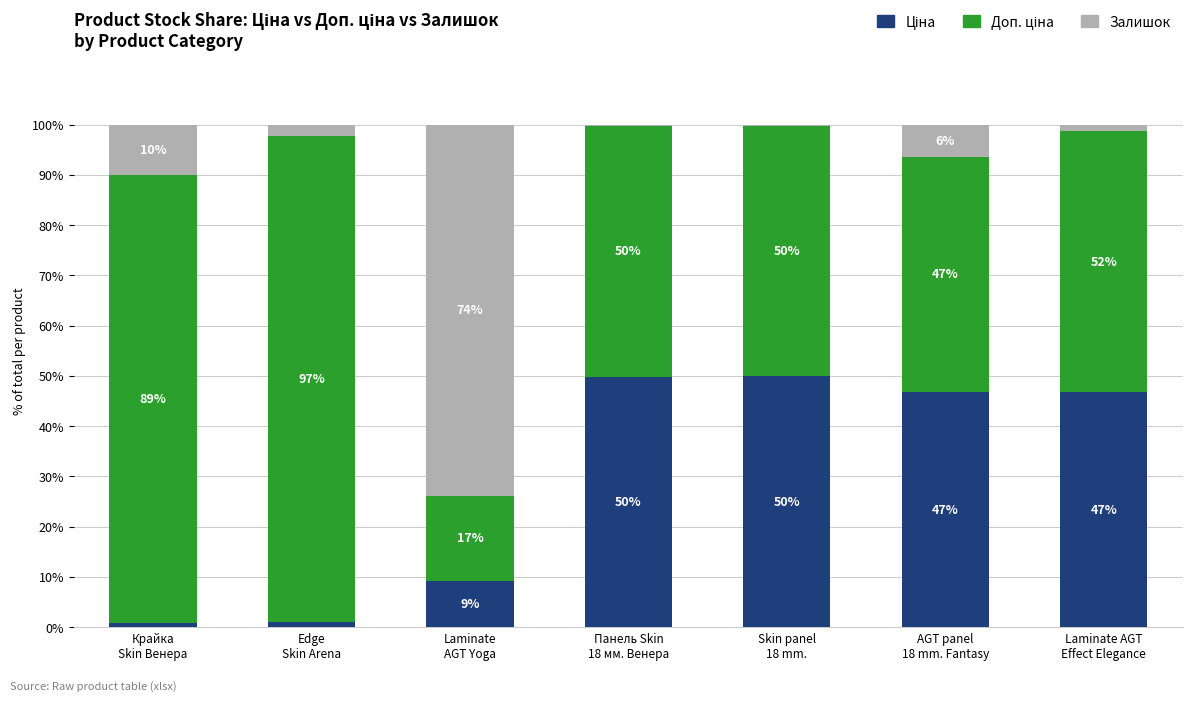

What is the average value of the Доп. ціна series?

57.3